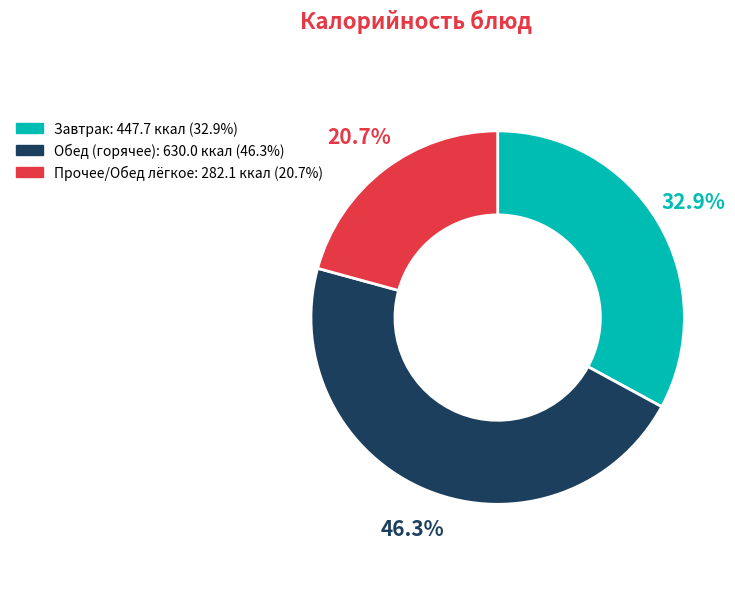

Is there a majority slice in this chart?

No